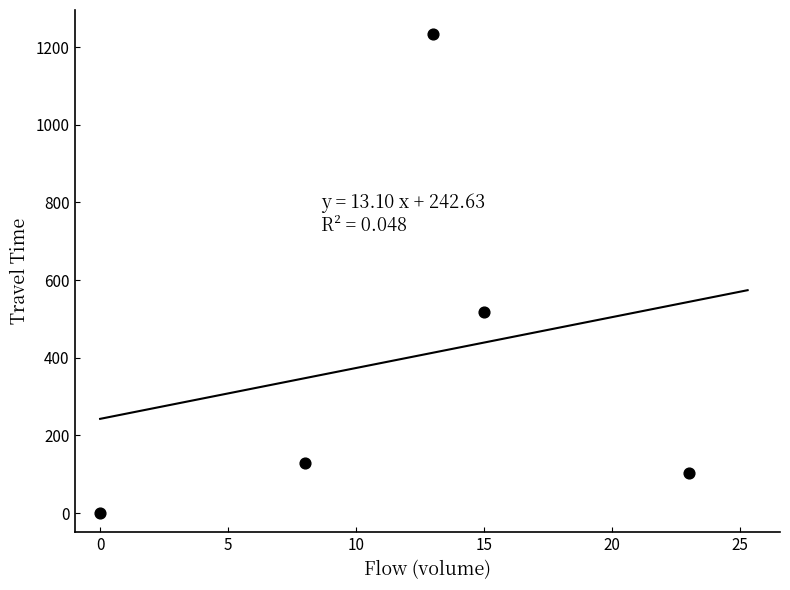

What is the range of Y values (max minus min)?

1234